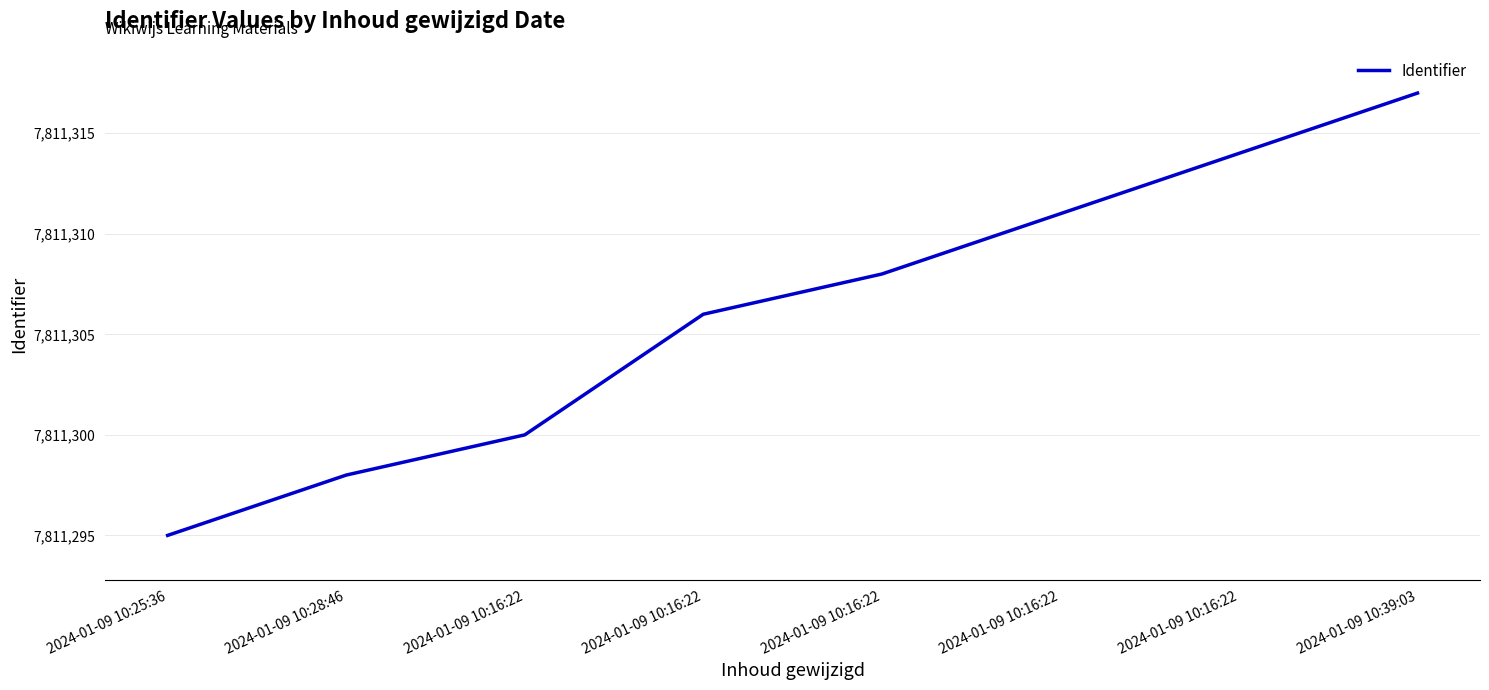

What is the sum of the values at 2024-01-09 10:16:22 and 2024-01-09 10:16:22?

15622614